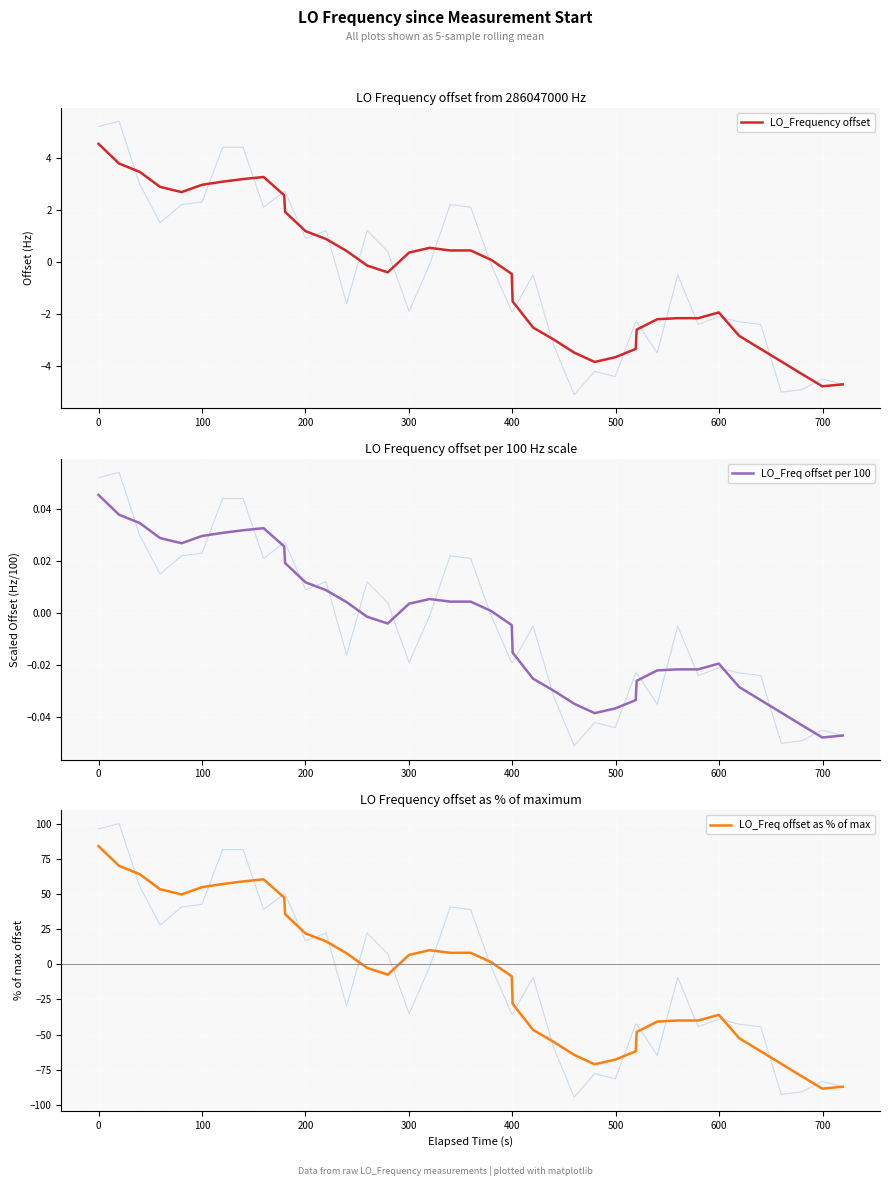

What is the lowest value of the LO_Freq offset as % of max series?

-88.4